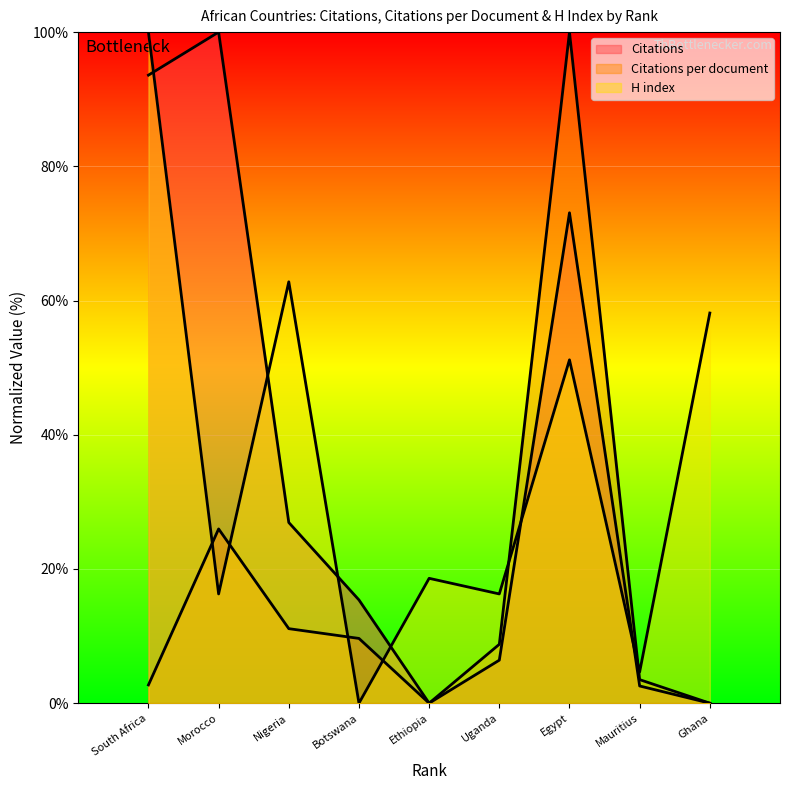

What is the value of the Citations point at the 6th from the left?

6.4